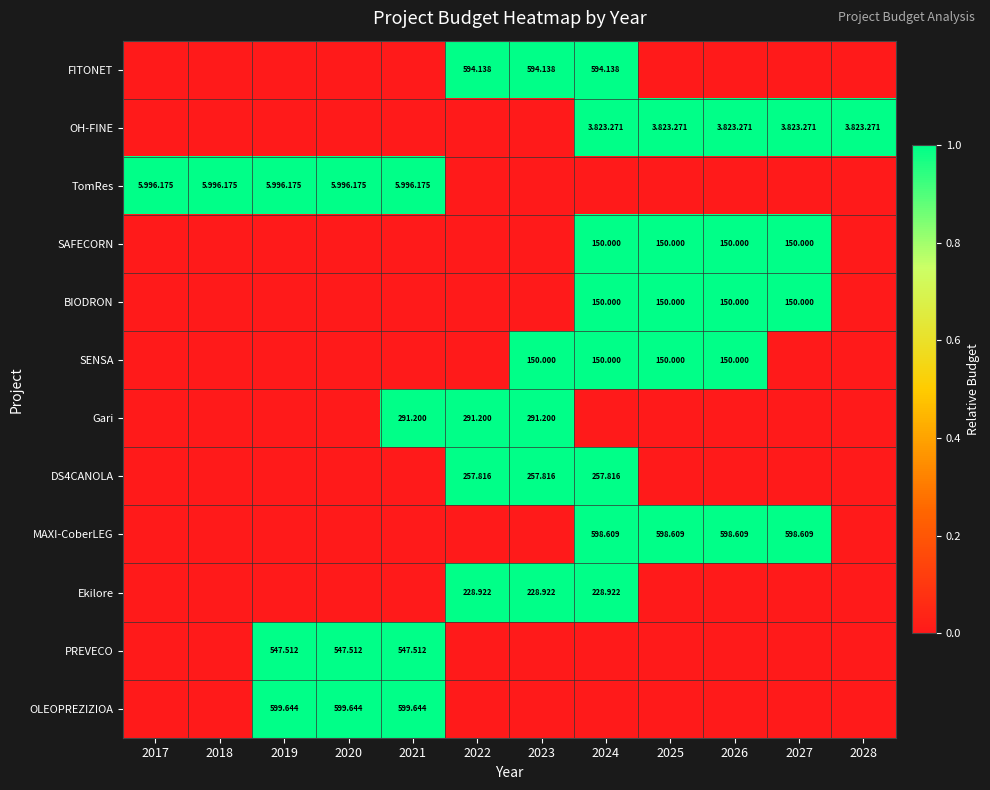

How many DS4CANOLA values are between 0 and 1?

12